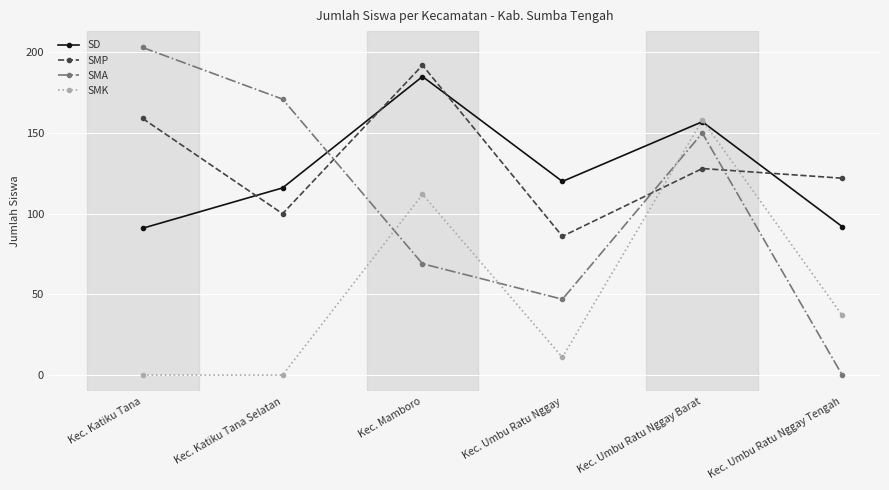

At how many categories does at least one series exceed 106?

6